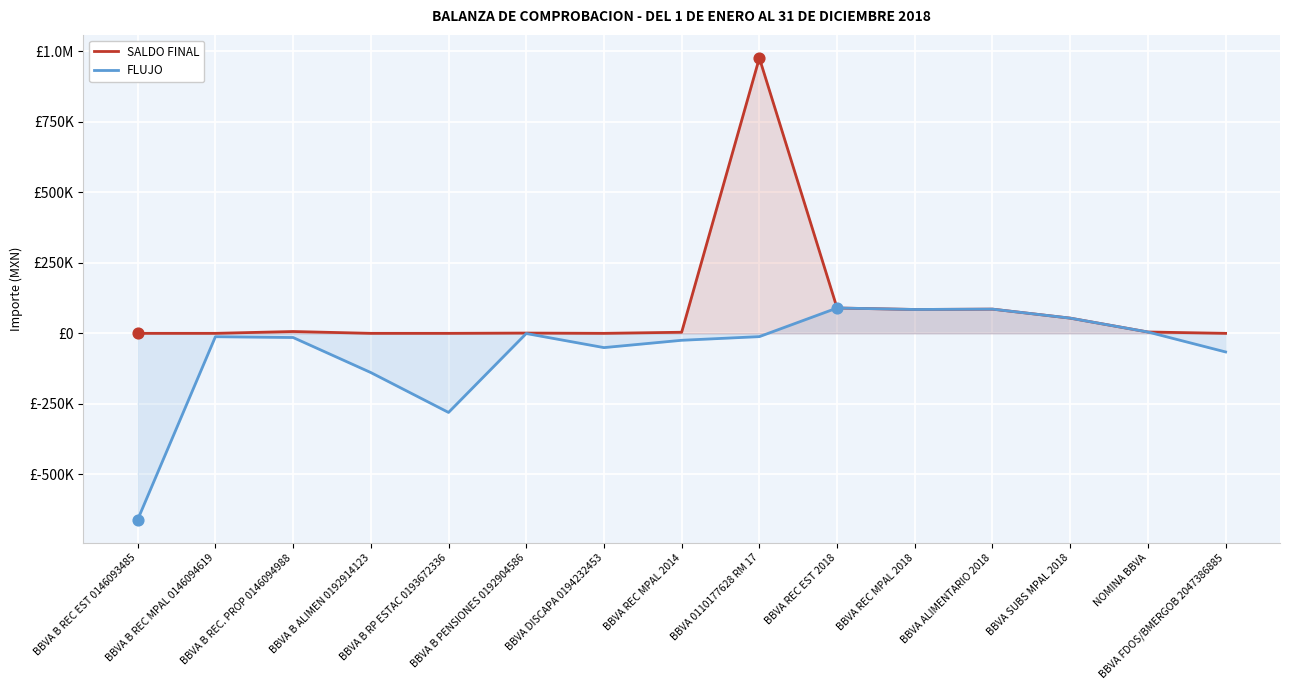

At which category is the sum across all series the highest?

BBVA 0110177628 RM 17